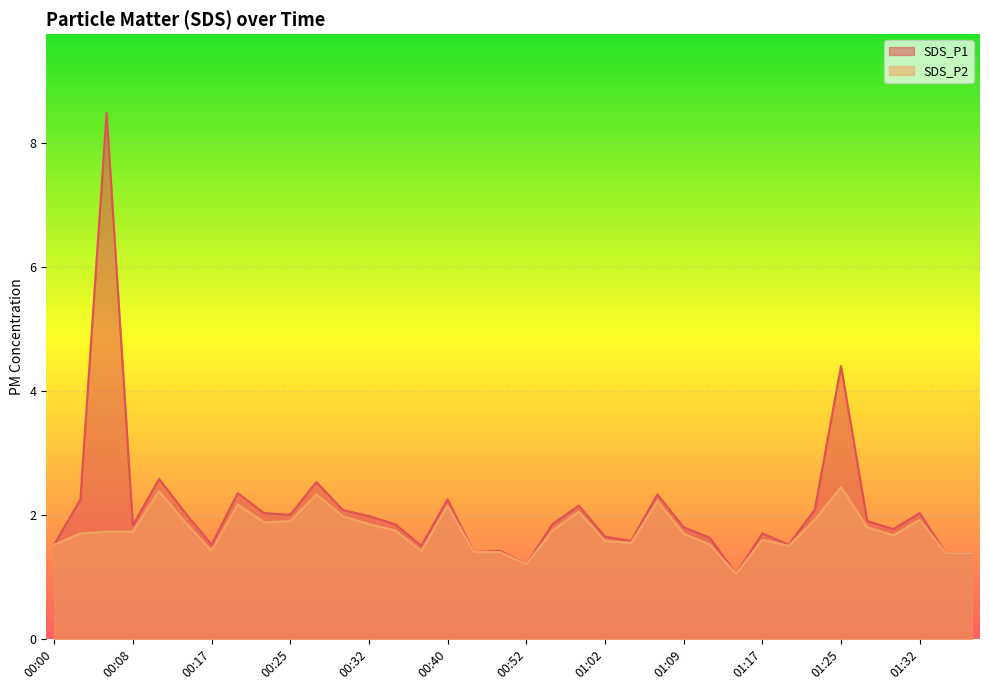

Between 00:20 and 00:30, which series saw the biggest shift?

SDS_P1